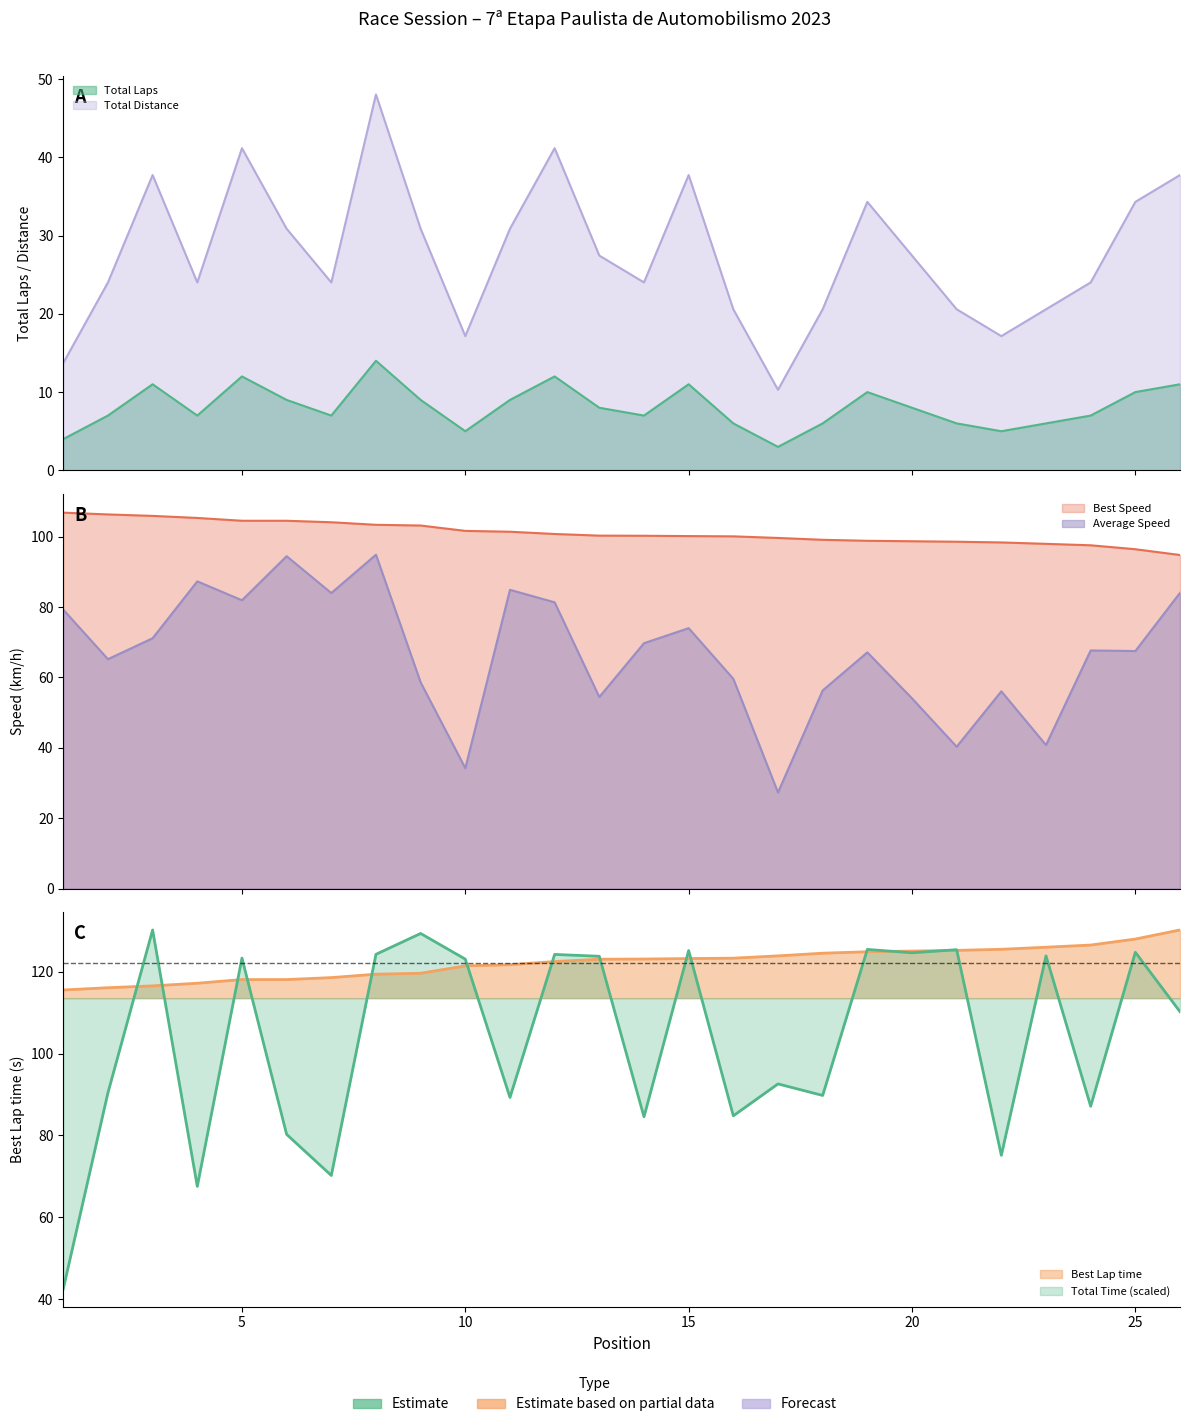

At which label does Best Lap time reach its minimum?

1